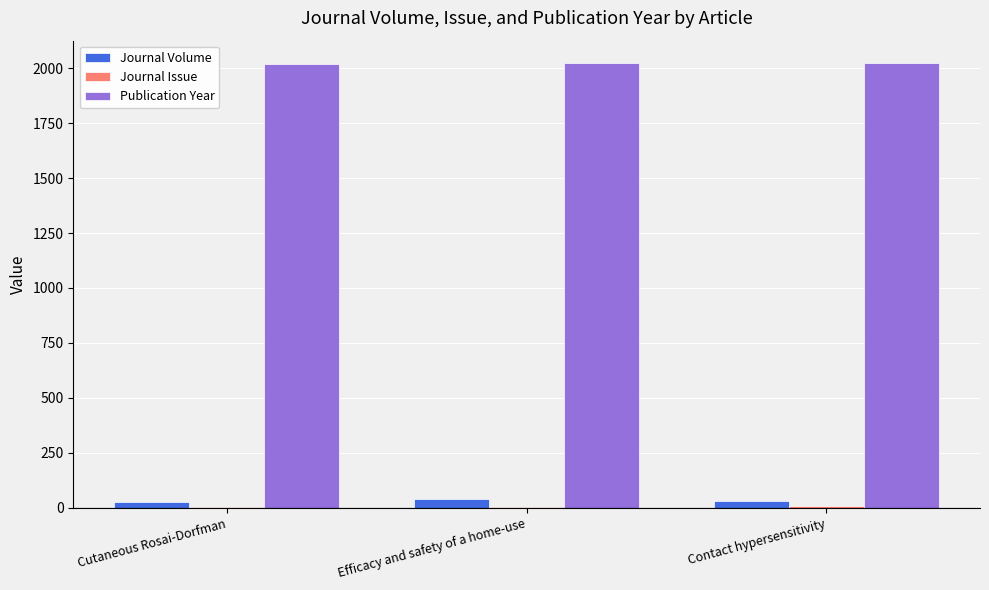

Which series has the largest total across all categories?

Publication Year